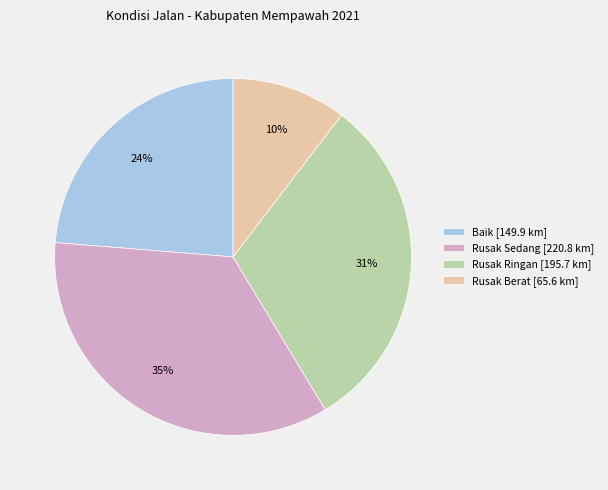

What is the largest slice in the pie chart?

Rusak Sedang